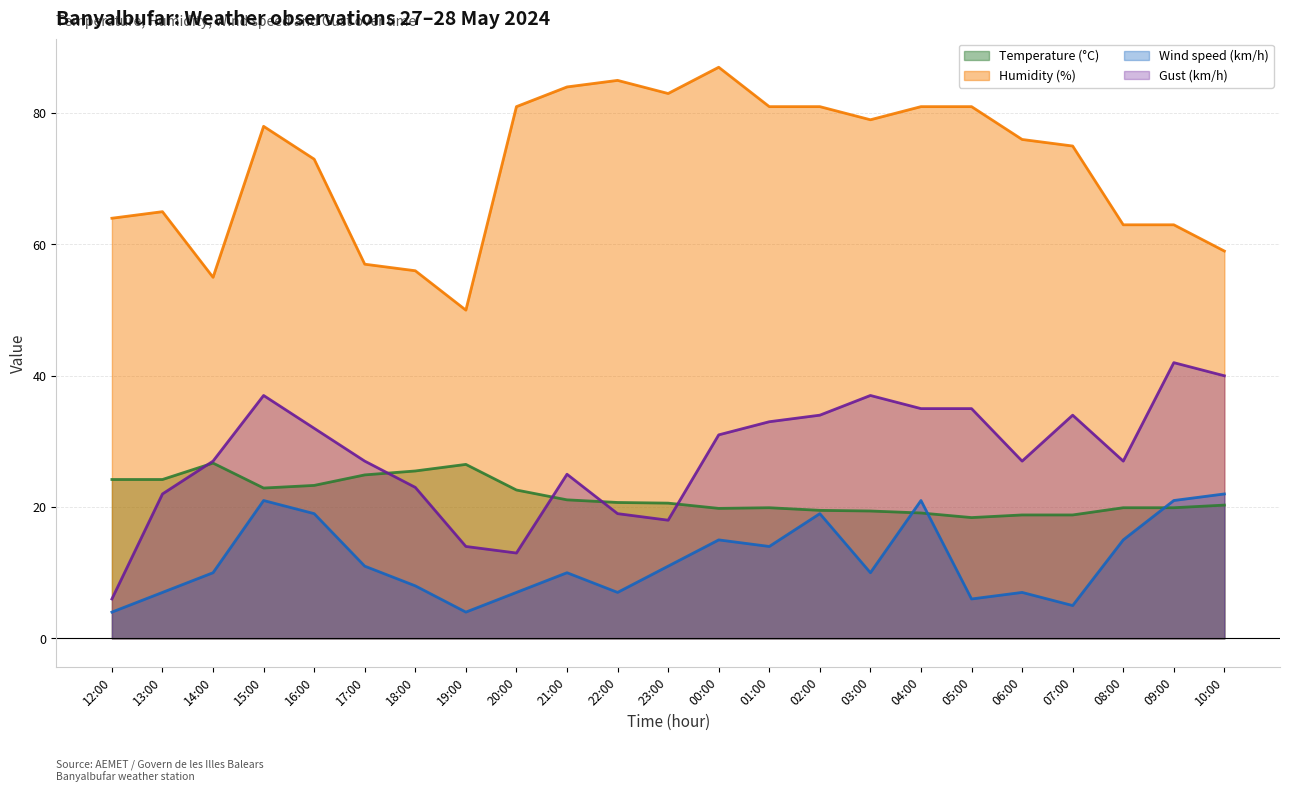

How many interior local valleys does the Gust (km/h) series have?

4